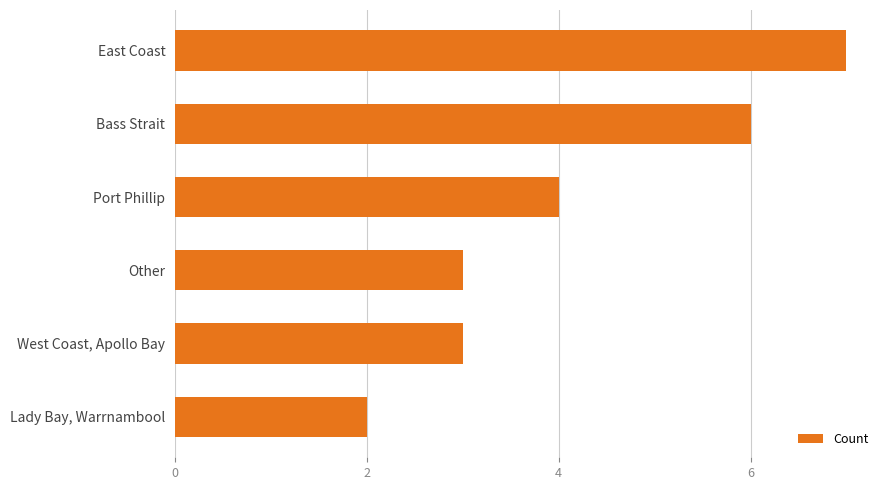

What is the maximum value shown in the chart?

7